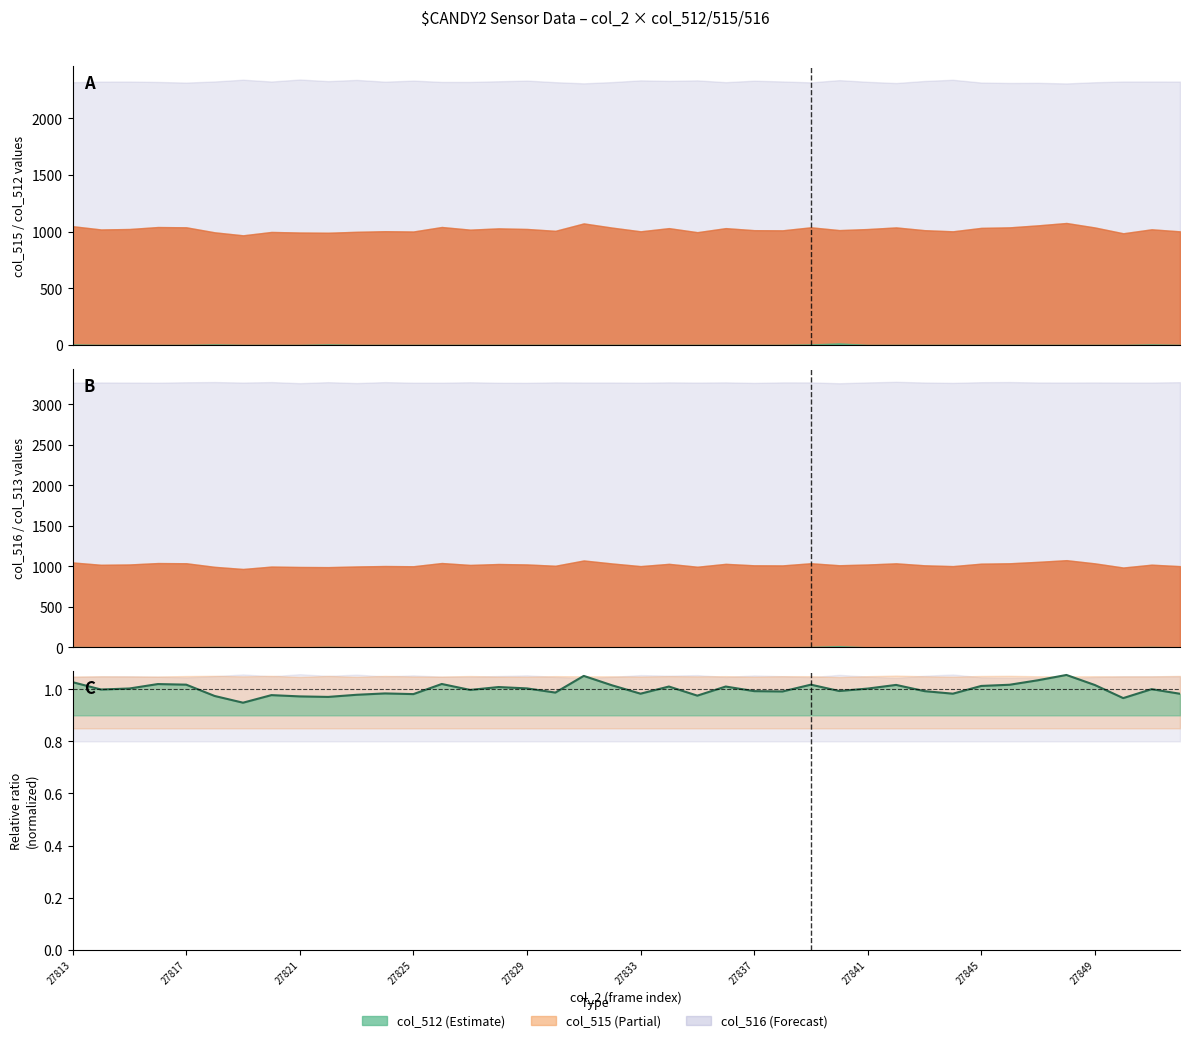

The chart shows a value of 1.6 at 27841. True or false?

False